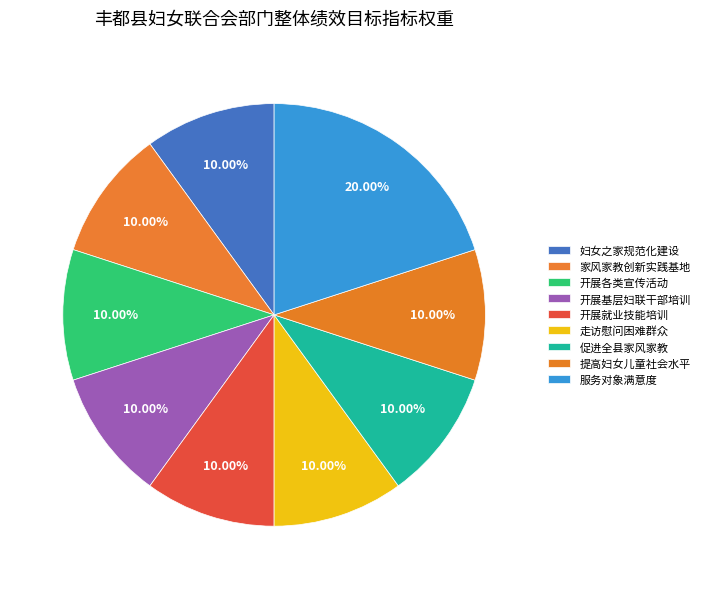

Does 开展基层妇联干部培训 represent more than half of the total?

No